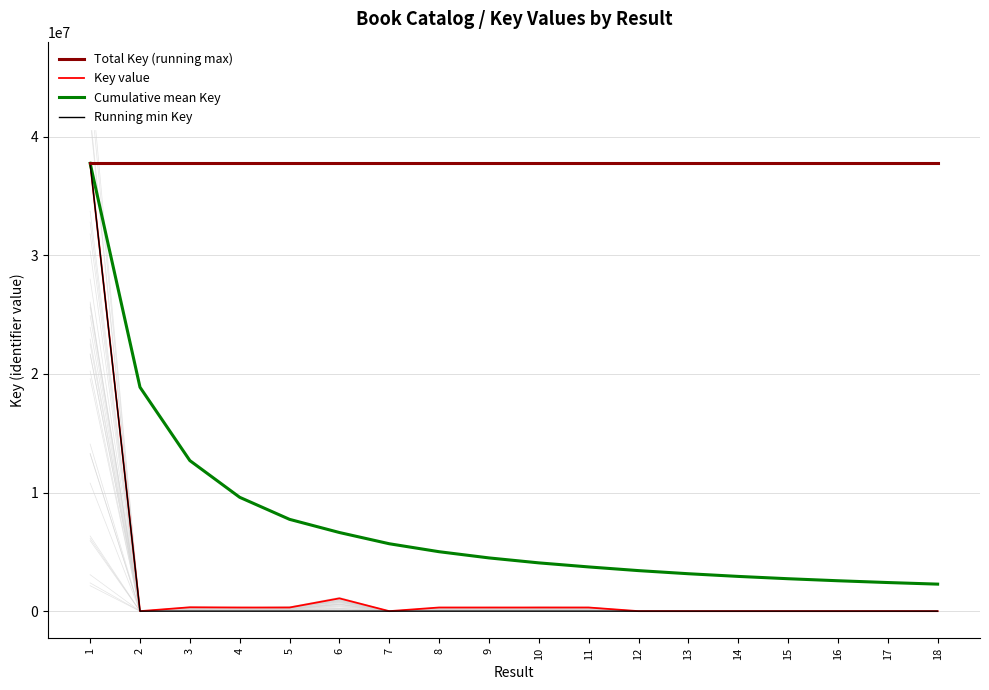

Between 2 and 16, which series saw the biggest shift?

Cumulative mean Key